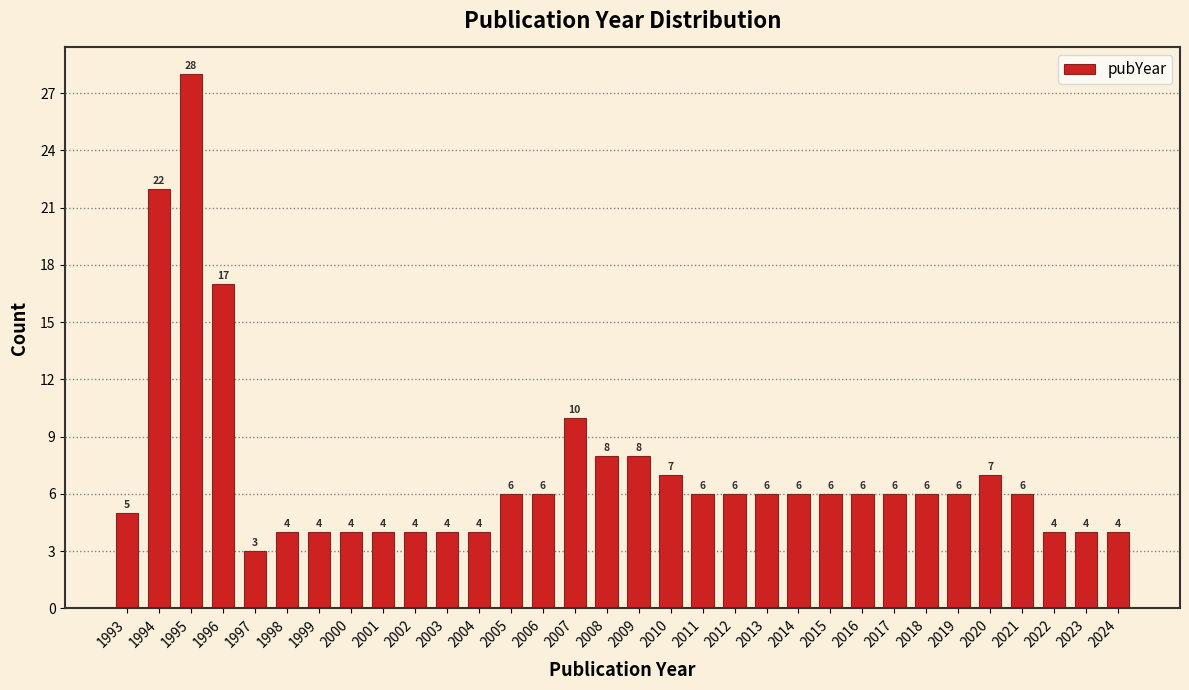

Reading right to left, what are all the values shown in this chart?

2024=4	2023=4	2022=4	2021=6	2020=7	2019=6	2018=6	2017=6	2016=6	2015=6	2014=6	2013=6	2012=6	2011=6	2010=7	2009=8	2008=8	2007=10	2006=6	2005=6	2004=4	2003=4	2002=4	2001=4	2000=4	1999=4	1998=4	1997=3	1996=17	1995=28	1994=22	1993=5